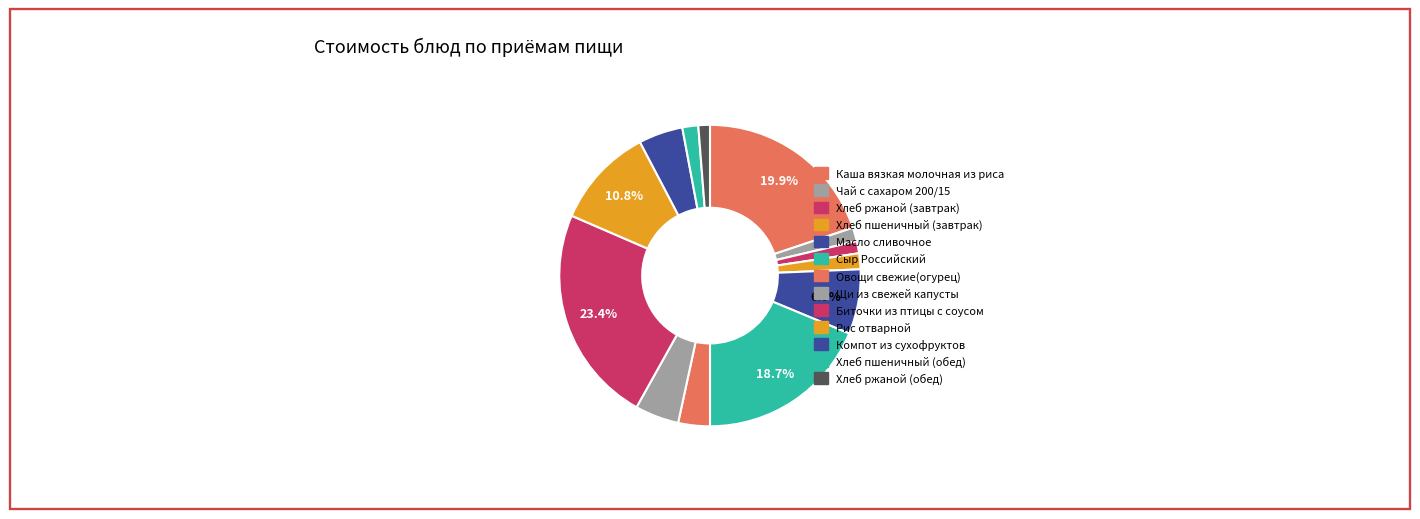

Combined, what portion of the pie is Компот из сухофруктов and Рис отварной?

15.6%